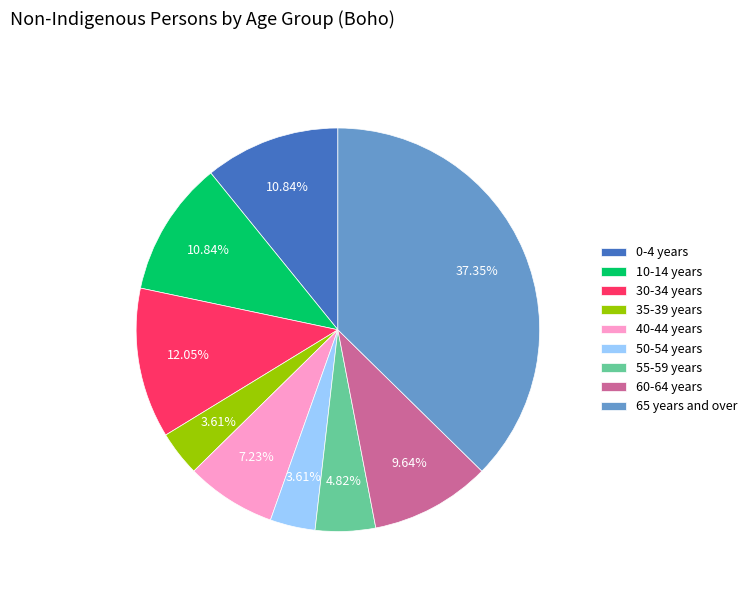

To the nearest percent, what portion does 50-54 years represent?

4%